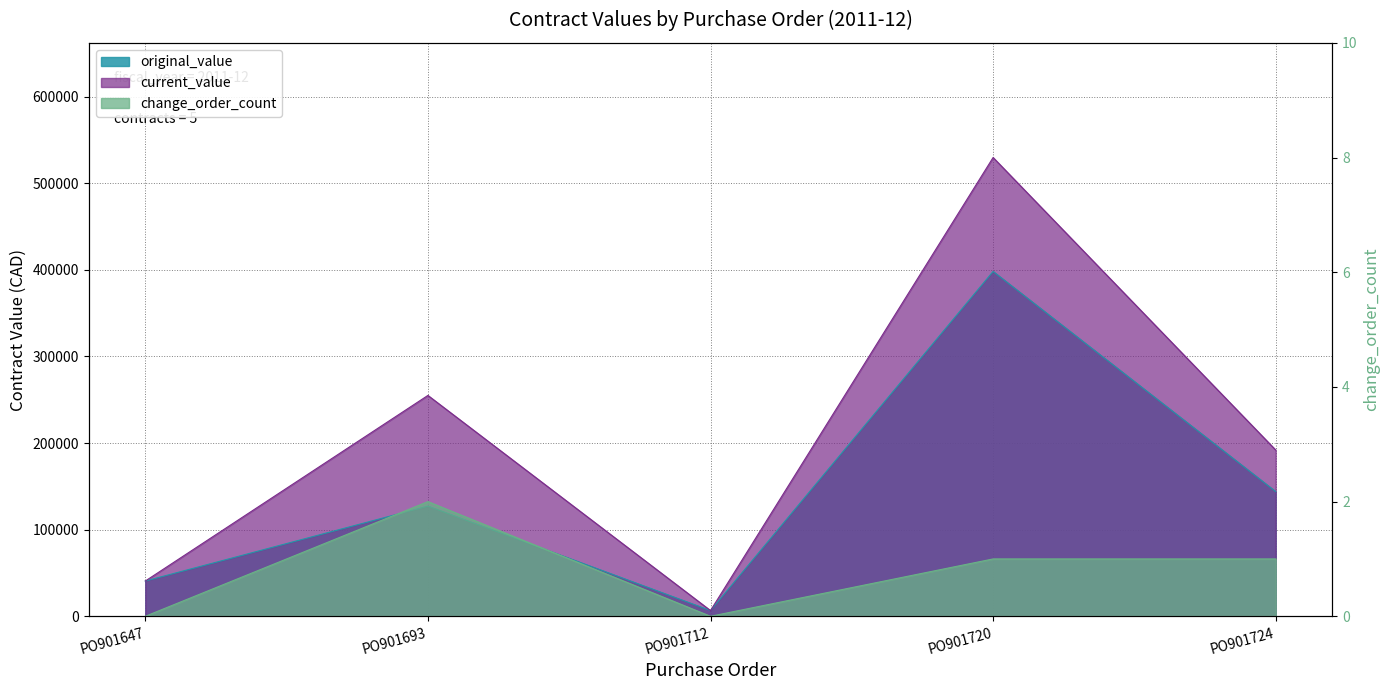

True or false: current_value and original_value intersect in this chart.

False